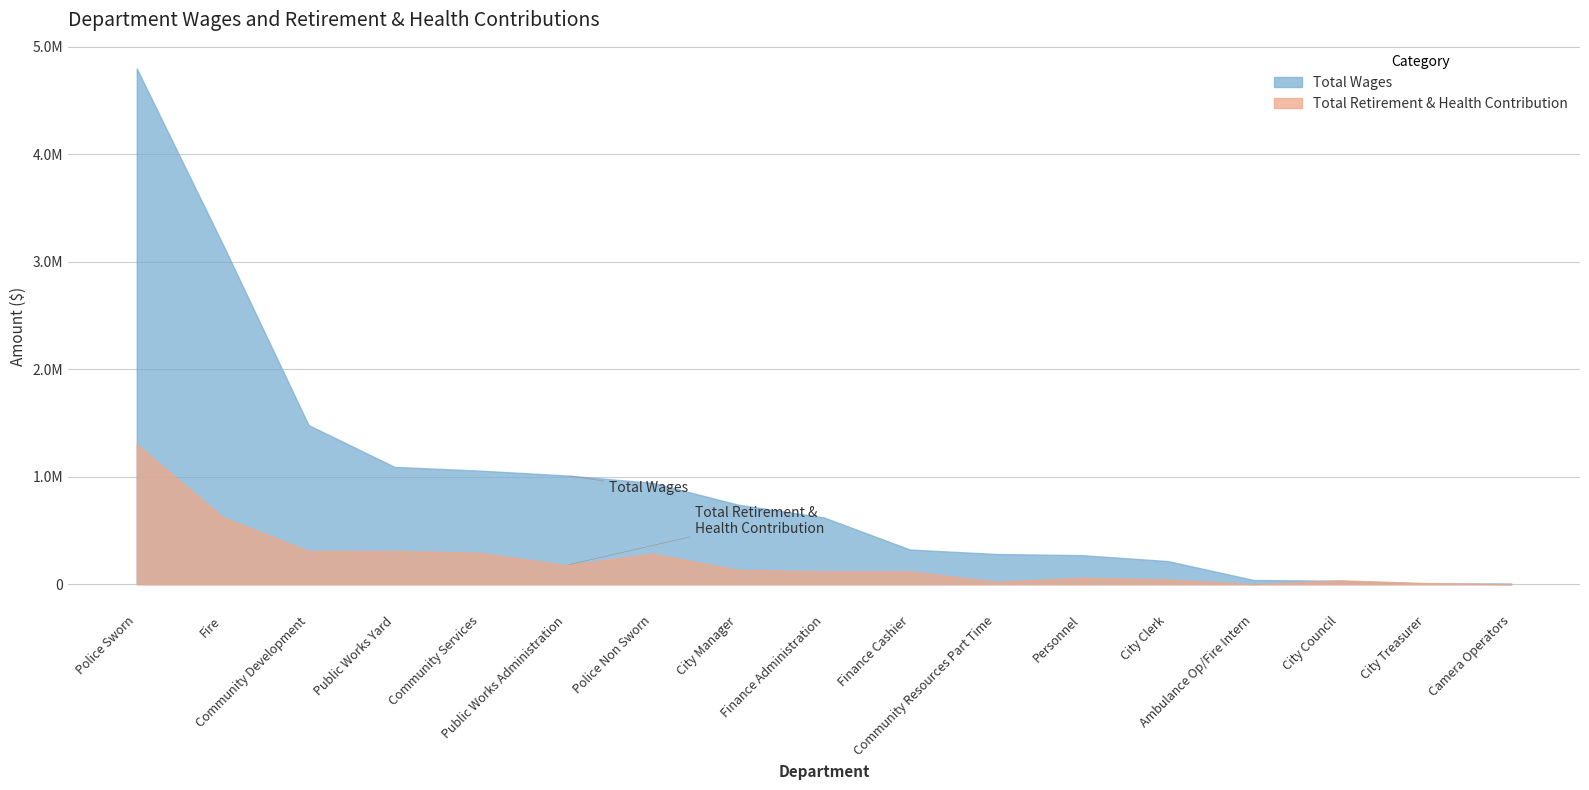

After their last crossing, which series has the higher values: Total Retirement & Health Contribution or Total Wages?

Total Wages